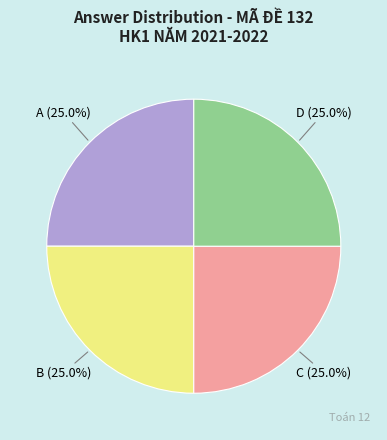

To the nearest percent, what is the average slice percentage?

25%